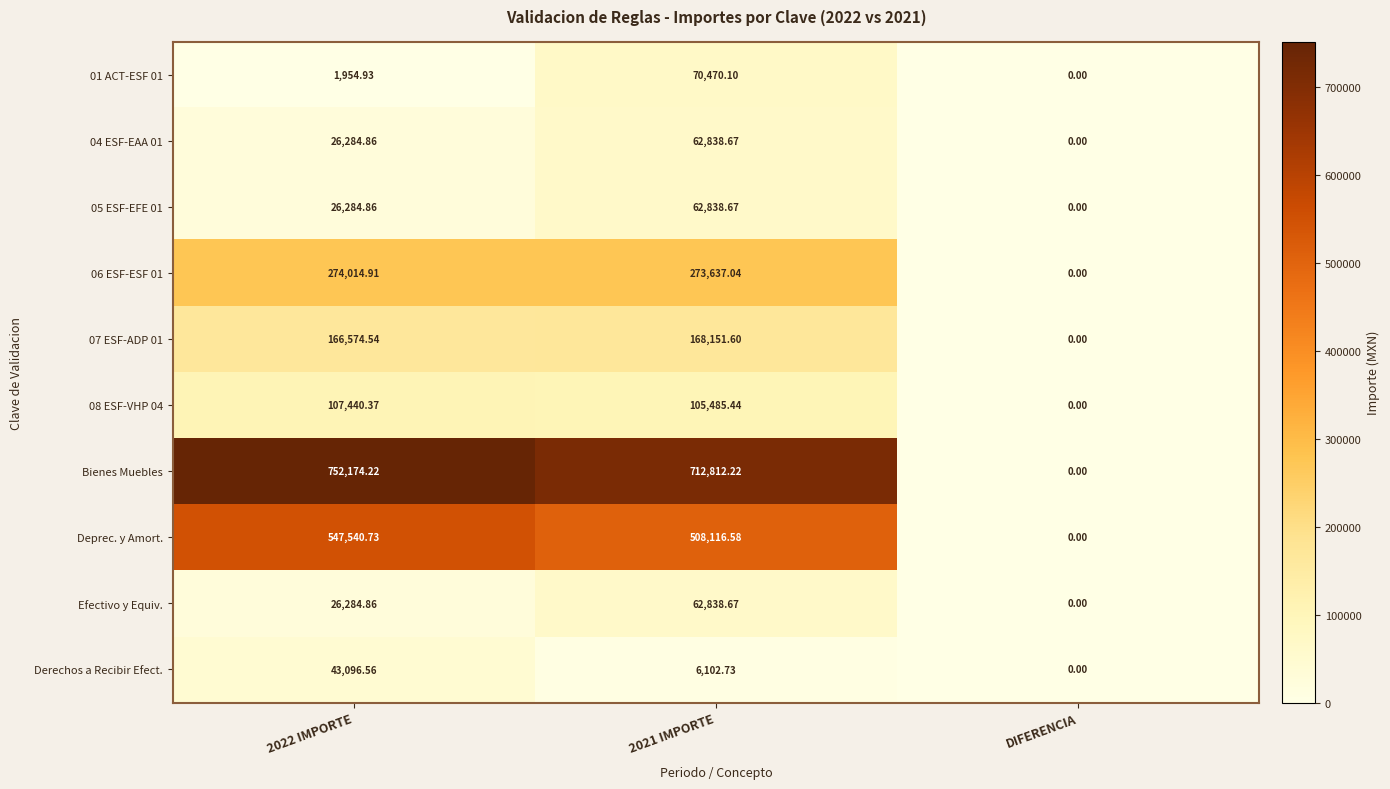

Which series changed the most between 2022 IMPORTE and DIFERENCIA?

Bienes Muebles